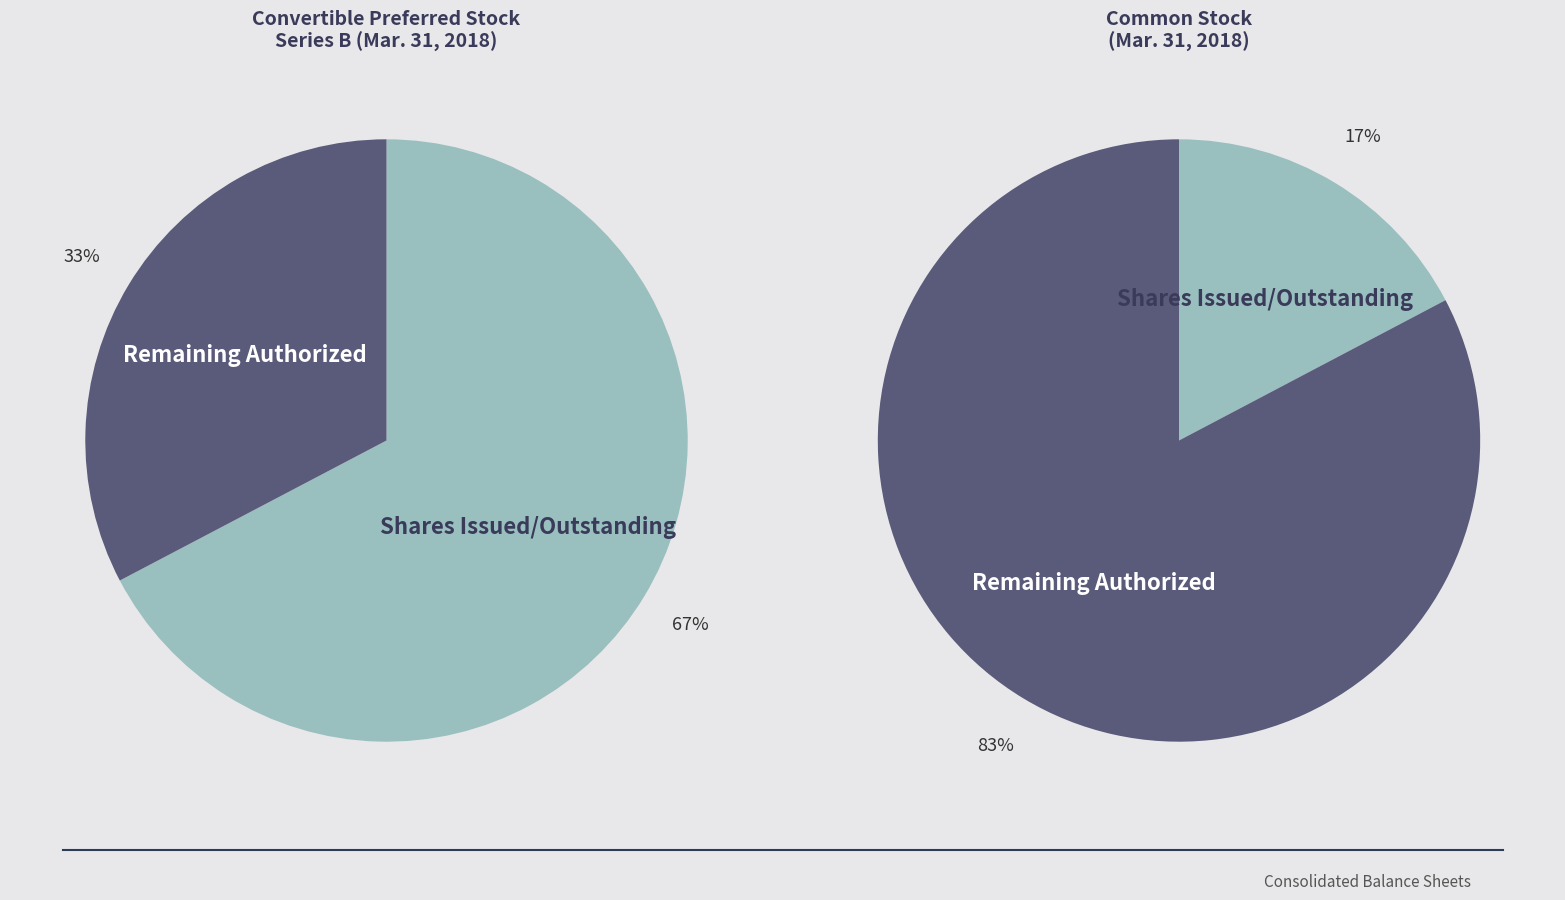

The Shares Issued/Outstanding (Mar. 31, 2018) slice represents 49% of the pie. True or false?

False